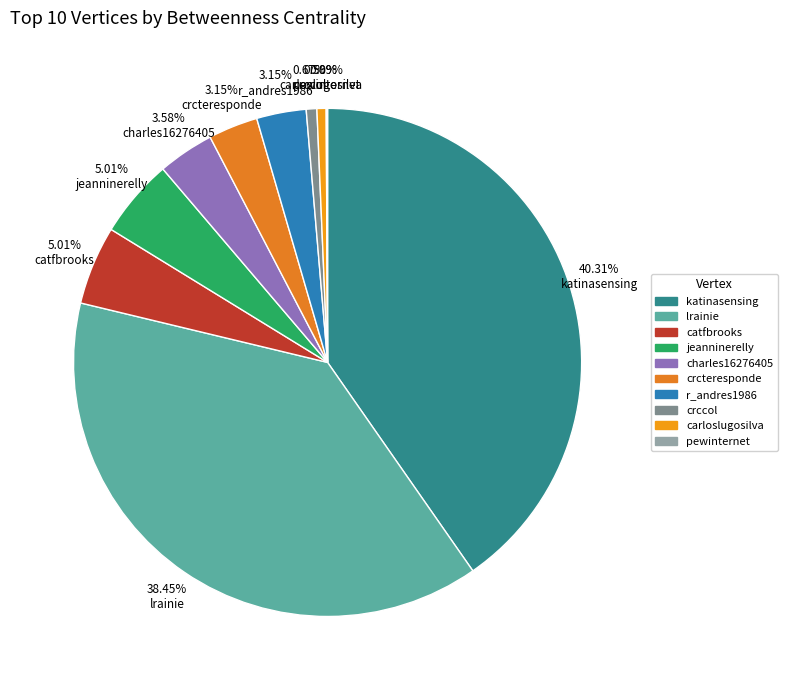

Is there any slice that represents more than half of the pie?

No